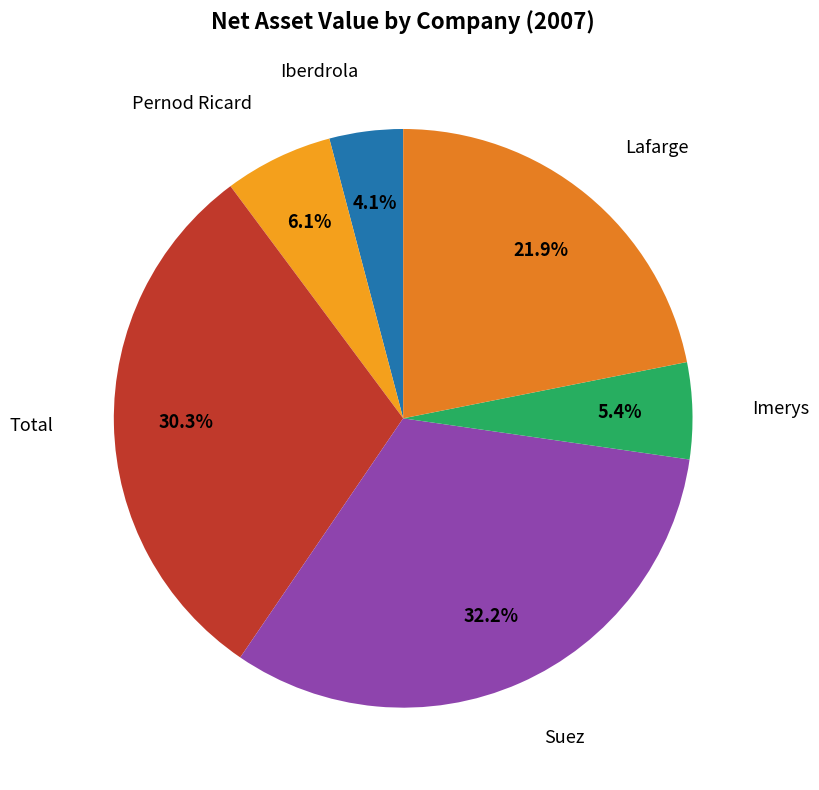

Which slice is the smallest?

Iberdrola